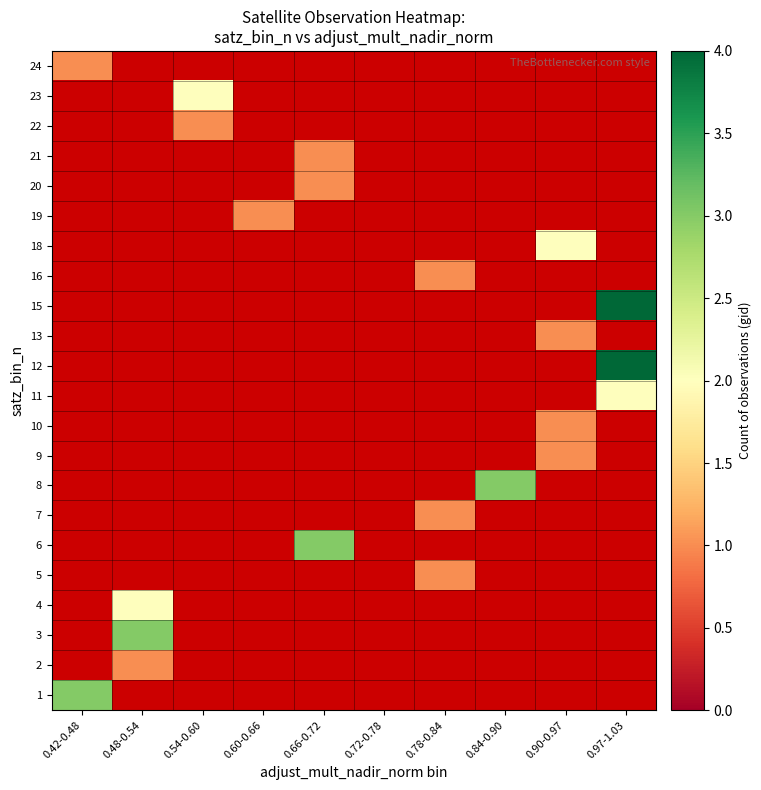

How many series are shown in this chart?

22